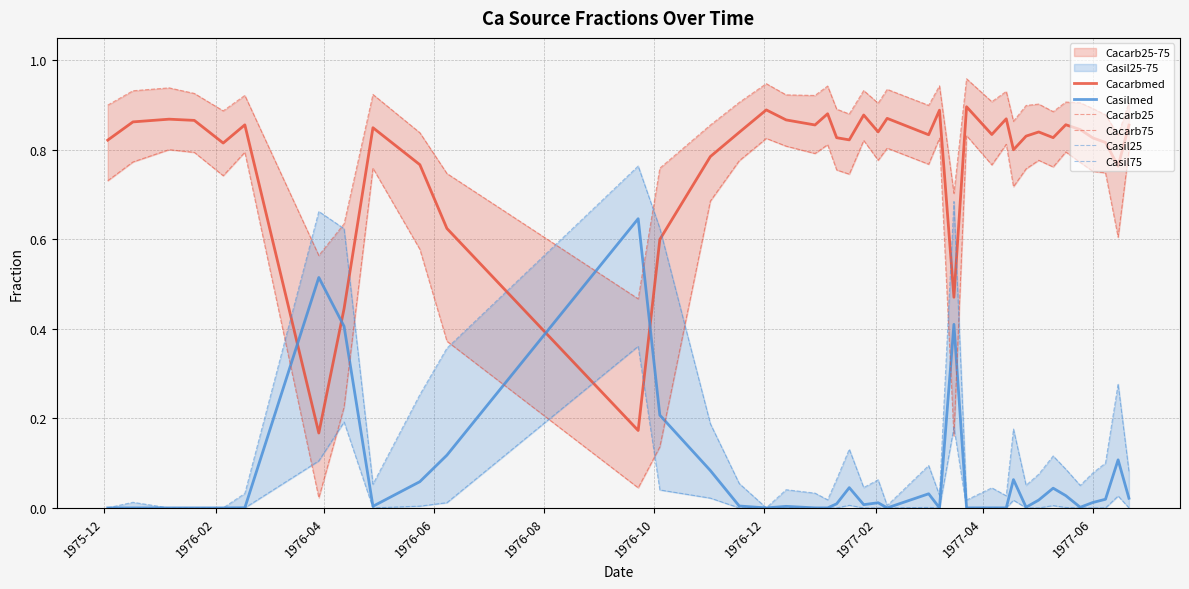

True or false: Cacarbmed and Casilmed cross at least once.

True